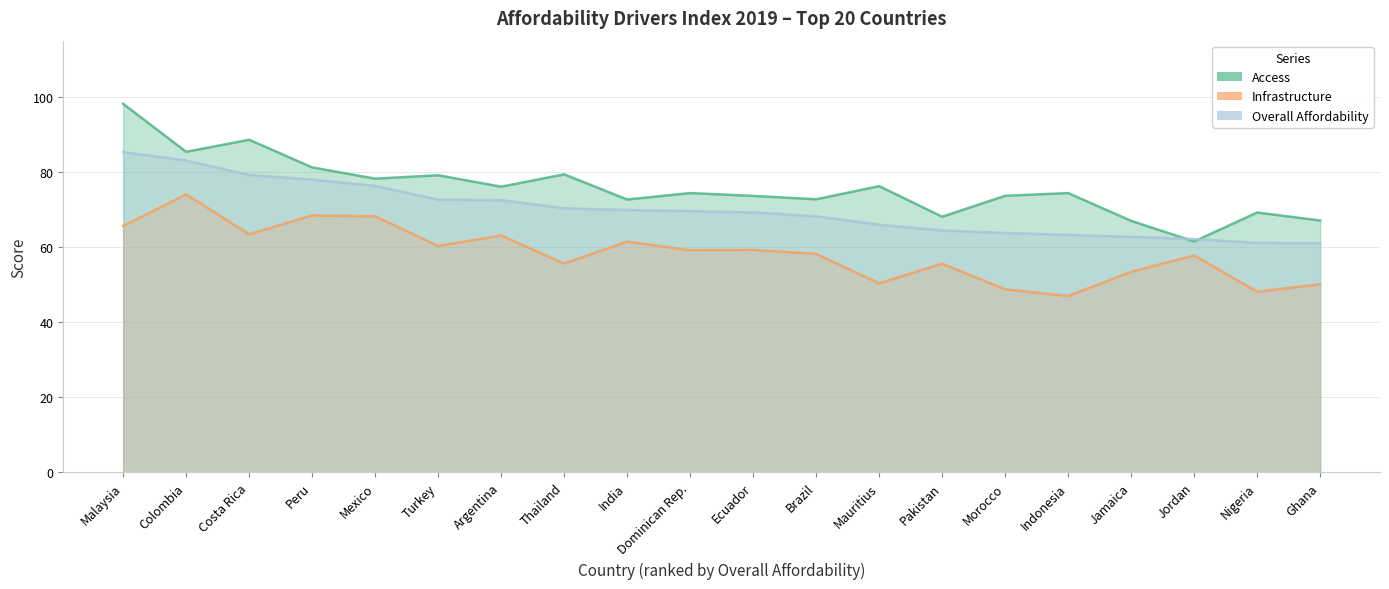

Reading left to right, what are all the values shown in this chart?

Access: 98.2	85.4	88.6	81.2	78.2	79.1	76.1	79.4	72.7	74.4	73.6	72.7	76.2	68.1	73.7	74.4	67.0	61.5	69.2	67.1
Infrastructure: 65.6	74.1	63.4	68.4	68.2	60.3	63.1	55.6	61.5	59.2	59.3	58.2	50.4	55.6	48.8	47.0	53.4	57.8	48.1	50.1
Overall Affordability: 85.3	83.1	79.2	78.0	76.3	72.7	72.5	70.3	69.9	69.6	69.2	68.2	66.0	64.4	63.8	63.2	62.7	62.1	61.1	61.1